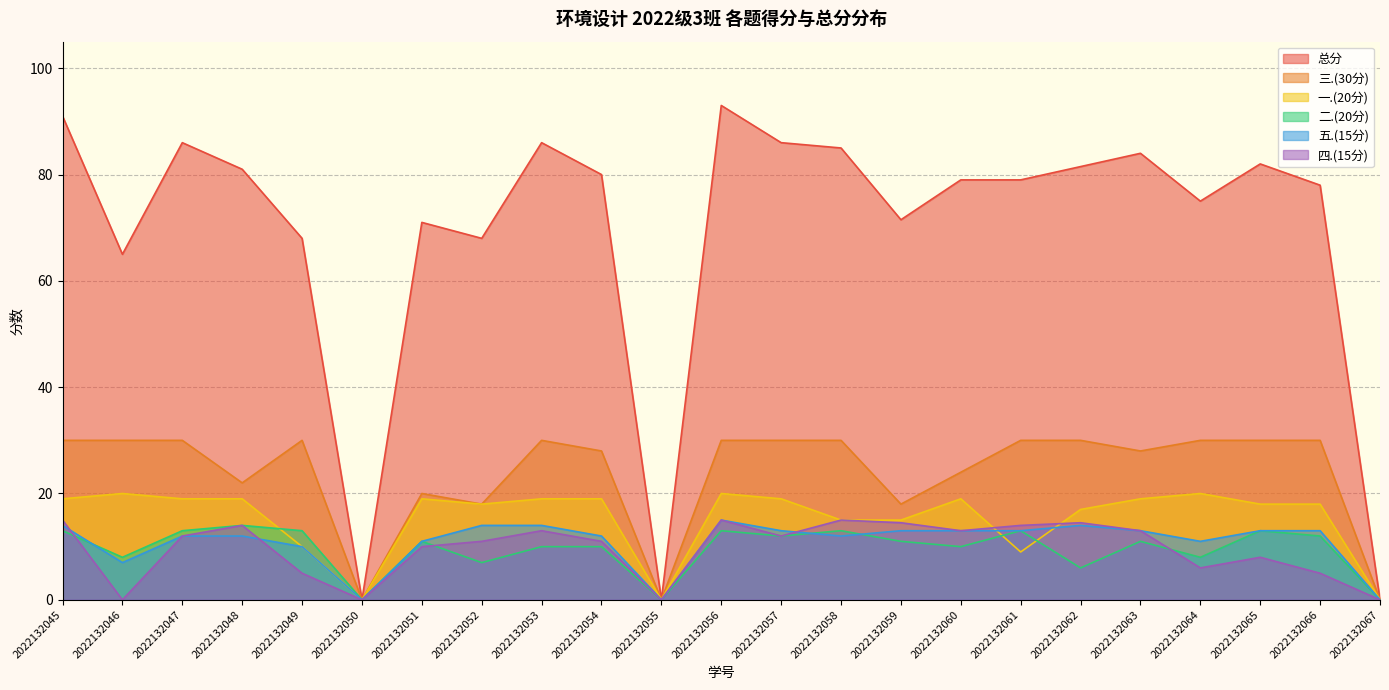

Reading right to left, extract all data points from this chart.

总分: 0.0	78.0	82.0	75.0	84.0	81.5	79.0	79.0	71.5	85.0	86.0	93.0	0.0	80.0	86.0	68.0	71.0	0.0	68.0	81.0	86.0	65.0	91.0
四.(15分): 0.0	5.0	8.0	6.0	13.0	14.5	14.0	13.0	14.5	15.0	12.0	15.0	0.0	11.0	13.0	11.0	10.0	0.0	5.0	14.0	12.0	0.0	15.0
二.(20分): 0.0	12.0	13.0	8.0	11.0	6.0	13.0	10.0	11.0	13.0	12.0	13.0	0.0	10.0	10.0	7.0	11.0	0.0	13.0	14.0	13.0	8.0	13.0
一.(20分): 0.0	18.0	18.0	20.0	19.0	17.0	9.0	19.0	15.0	15.0	19.0	20.0	0.0	19.0	19.0	18.0	19.0	0.0	10.0	19.0	19.0	20.0	19.0
五.(15分): 0.0	13.0	13.0	11.0	13.0	14.0	13.0	13.0	13.0	12.0	13.0	15.0	0.0	12.0	14.0	14.0	11.0	0.0	10.0	12.0	12.0	7.0	14.0
三.(30分): 0.0	30.0	30.0	30.0	28.0	30.0	30.0	24.0	18.0	30.0	30.0	30.0	0.0	28.0	30.0	18.0	20.0	0.0	30.0	22.0	30.0	30.0	30.0